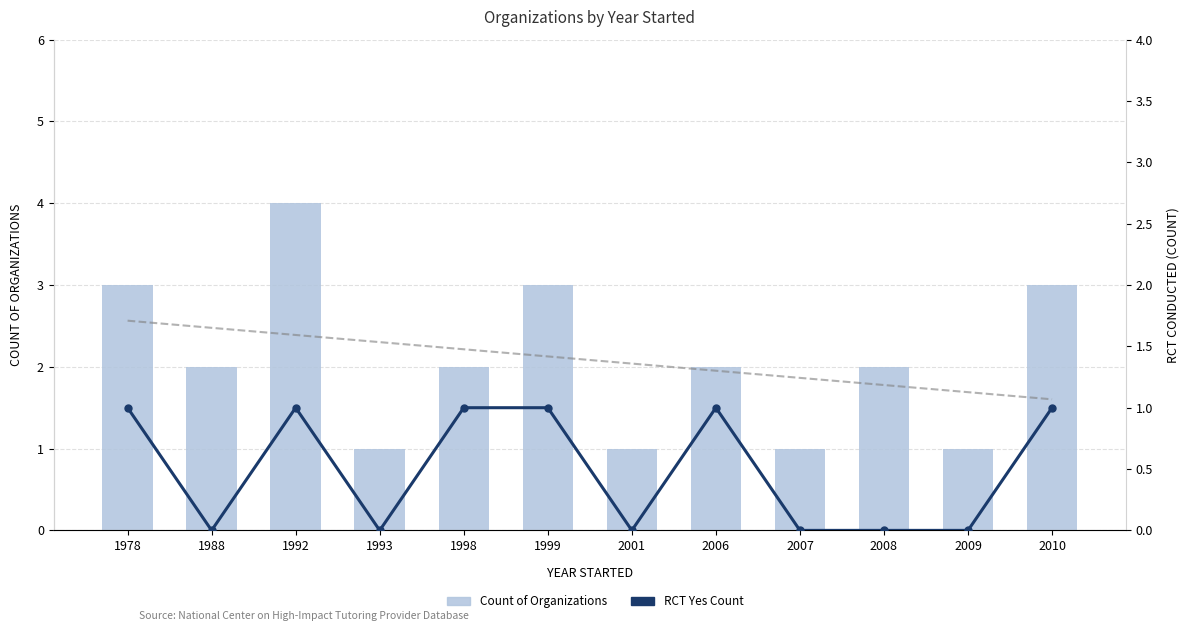

How many categories are shown in the chart?

12